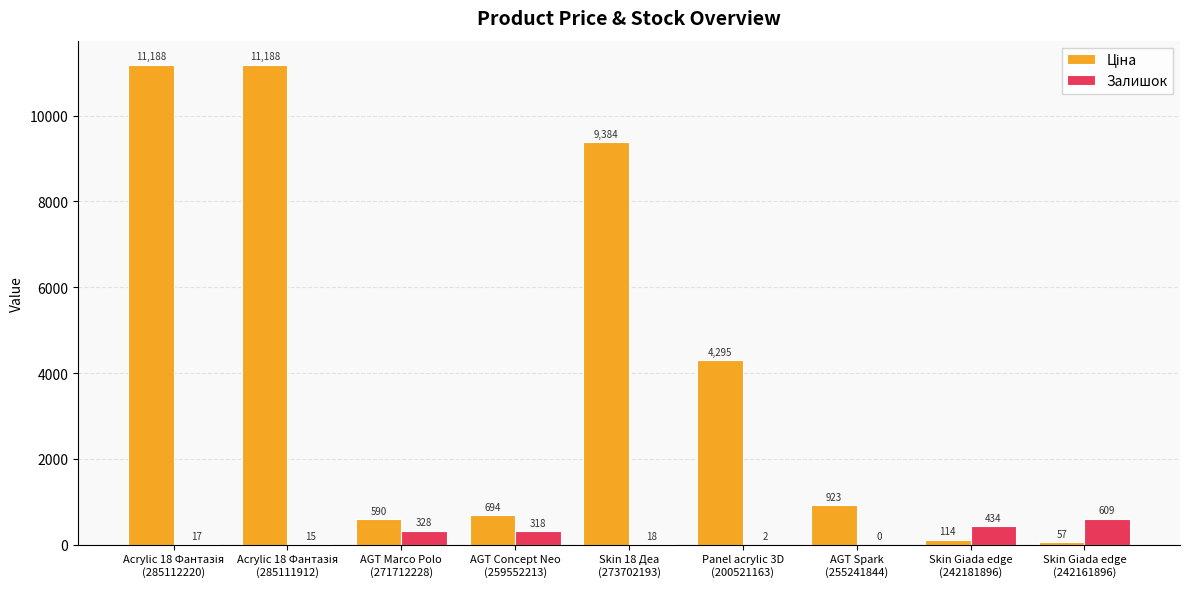

At which label does Залишок first exceed 18?

AGT Marco Polo
(271712228)